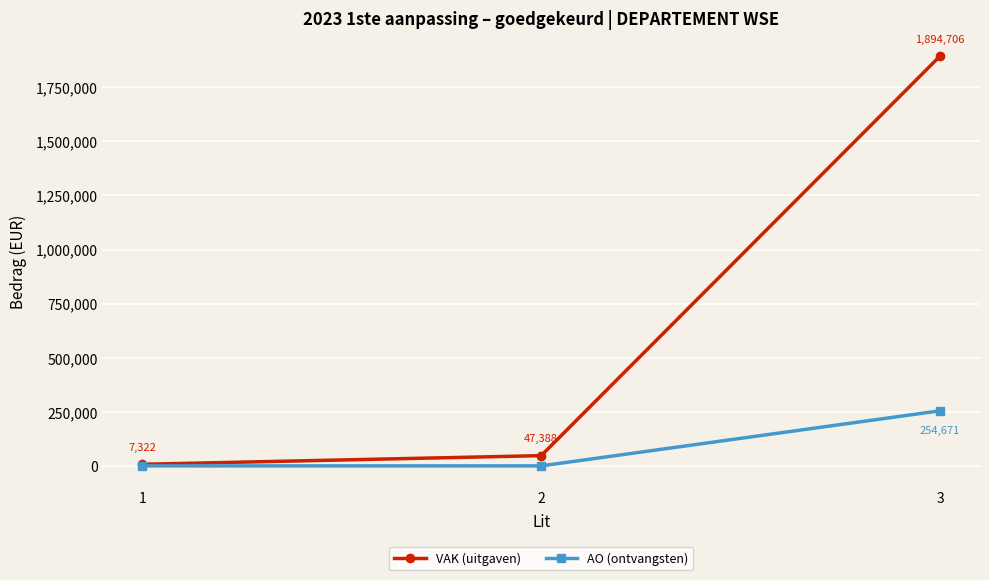

Rank the series by their maximum value, from highest to lowest.

VAK (uitgaven), AO (ontvangsten)